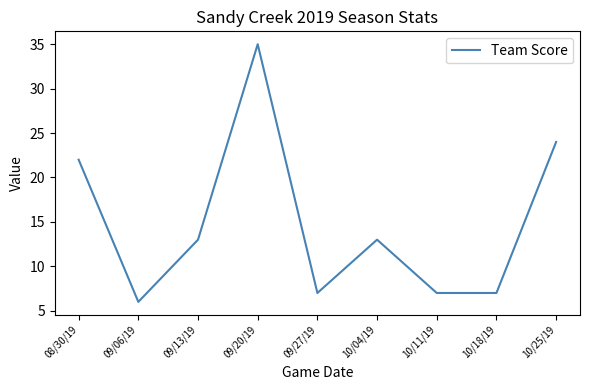

What is the sum of the values at 10/25/19 and 09/27/19?

31